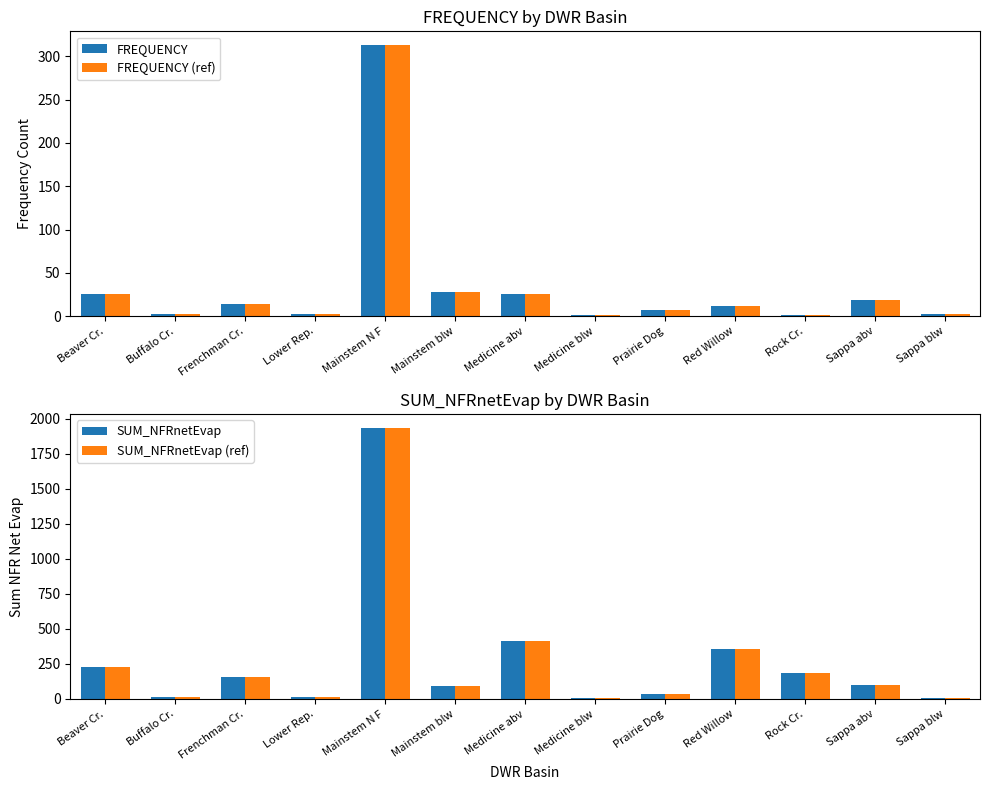

The value of FREQUENCY at Medicine abv is 26.0. True or false?

True